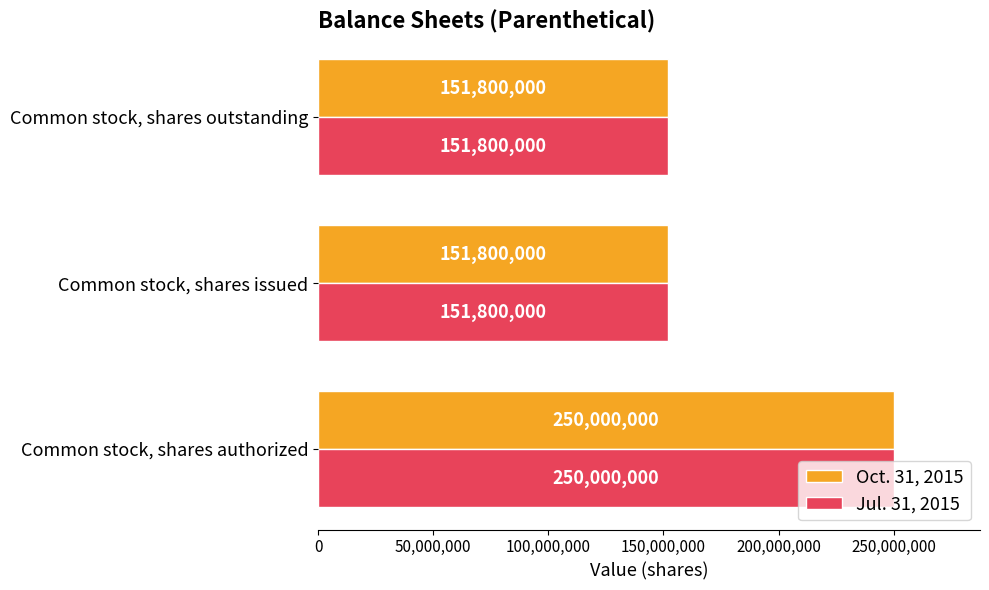

Count the Jul. 31, 2015 values in the range 151800000 to 250000000.

3